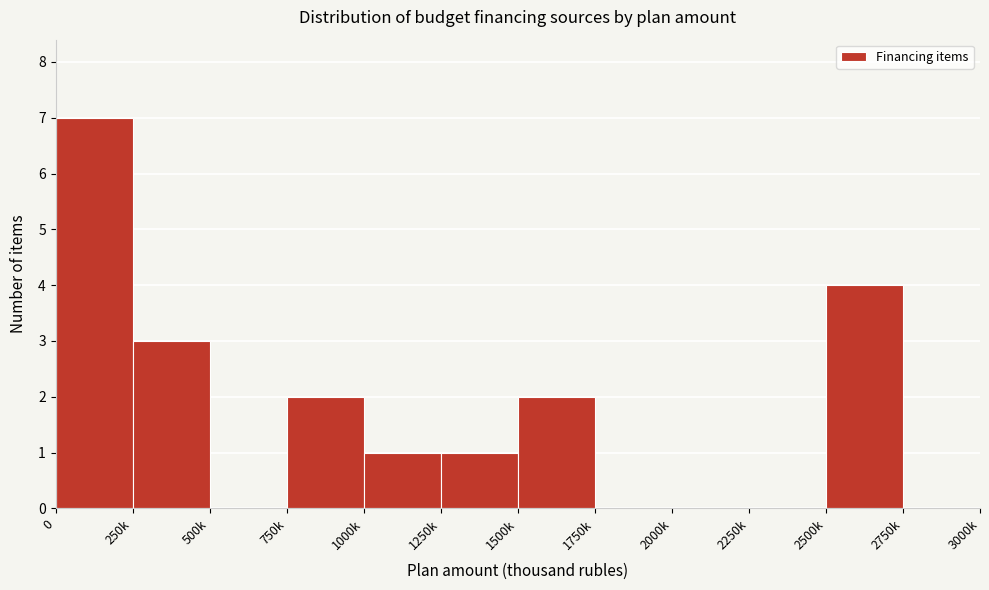

True or false: the data shows 0 at 2750k.

True